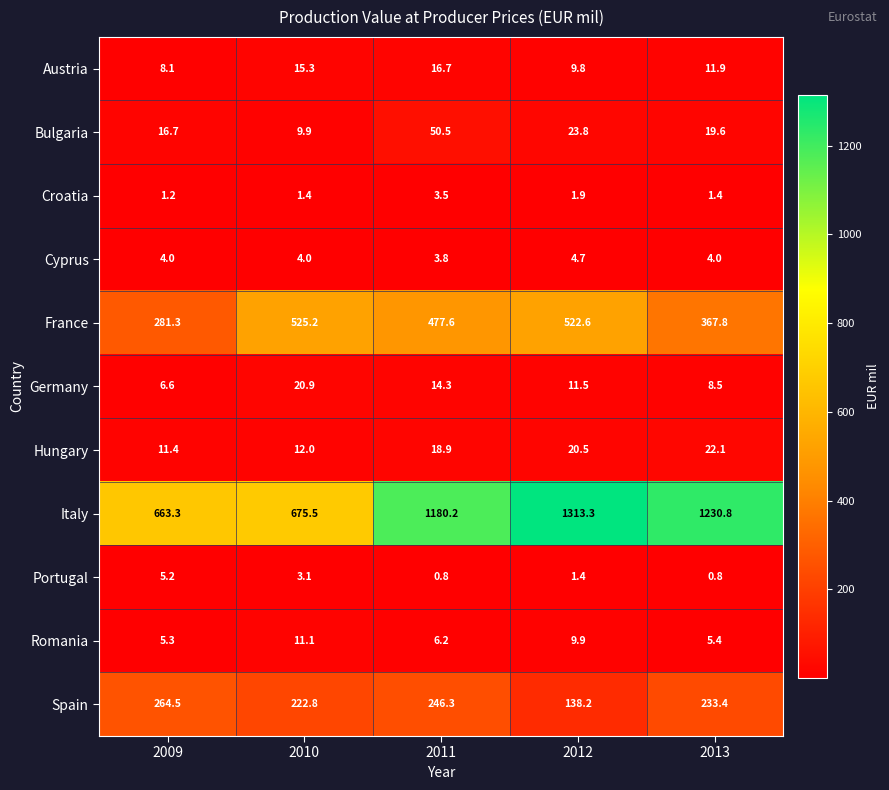

At which label is Italy closest to 988?

2011